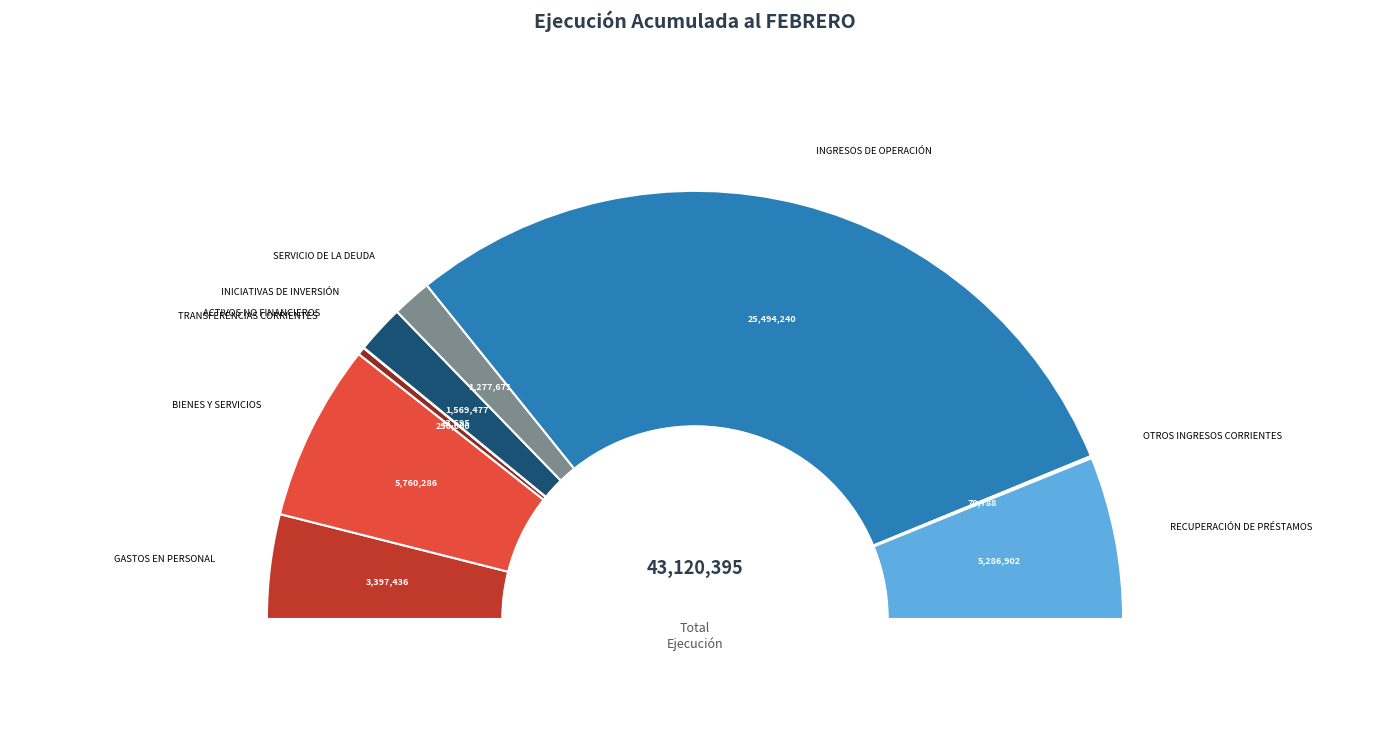

How many slices are in this pie chart?

9